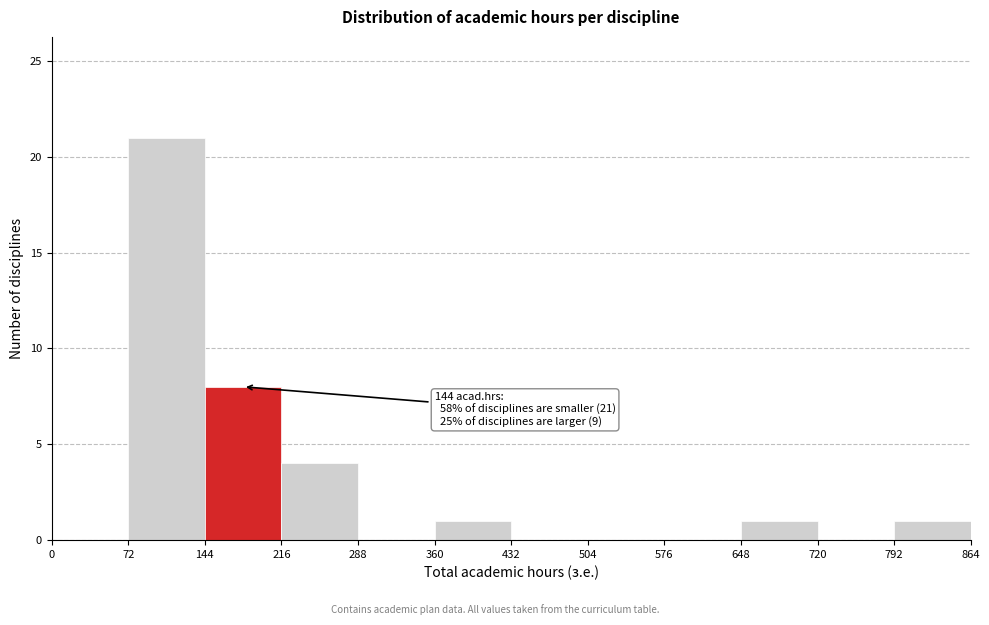

Over which range of the x-axis is the bar tallest?

72 to 144